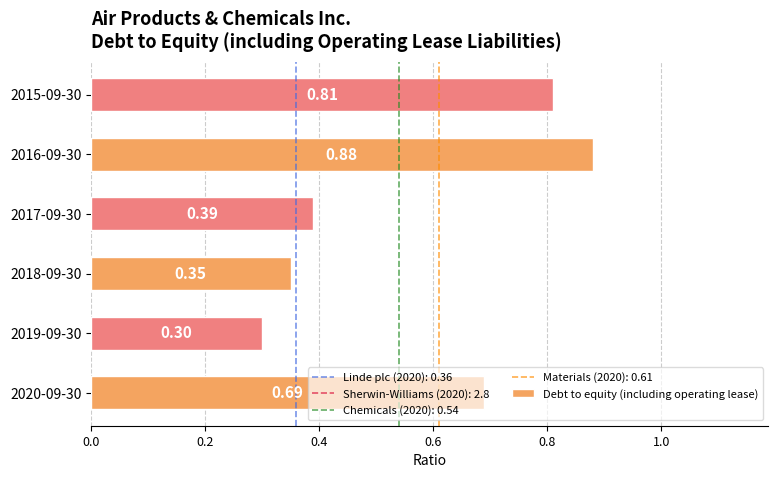

Rank the categories by value from highest to lowest.

2016-09-30, 2015-09-30, 2020-09-30, 2017-09-30, 2018-09-30, 2019-09-30